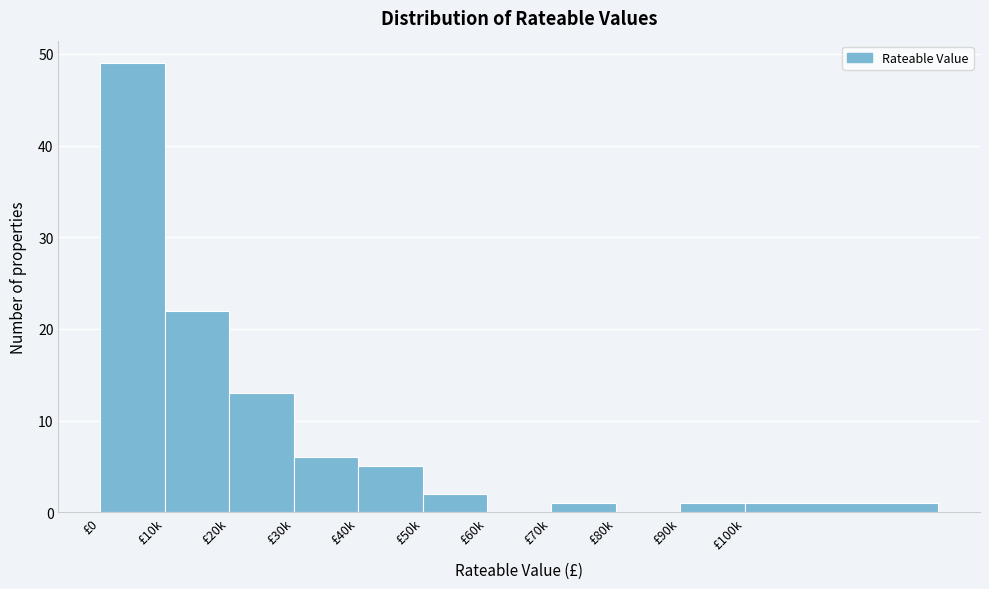

Reading left to right, transcribe all the data shown in this chart.

£0=49	£10k=22	£20k=13	£30k=6	£40k=5	£50k=2	£60k=0	£70k=1	£80k=0	£90k=1	£100k=1